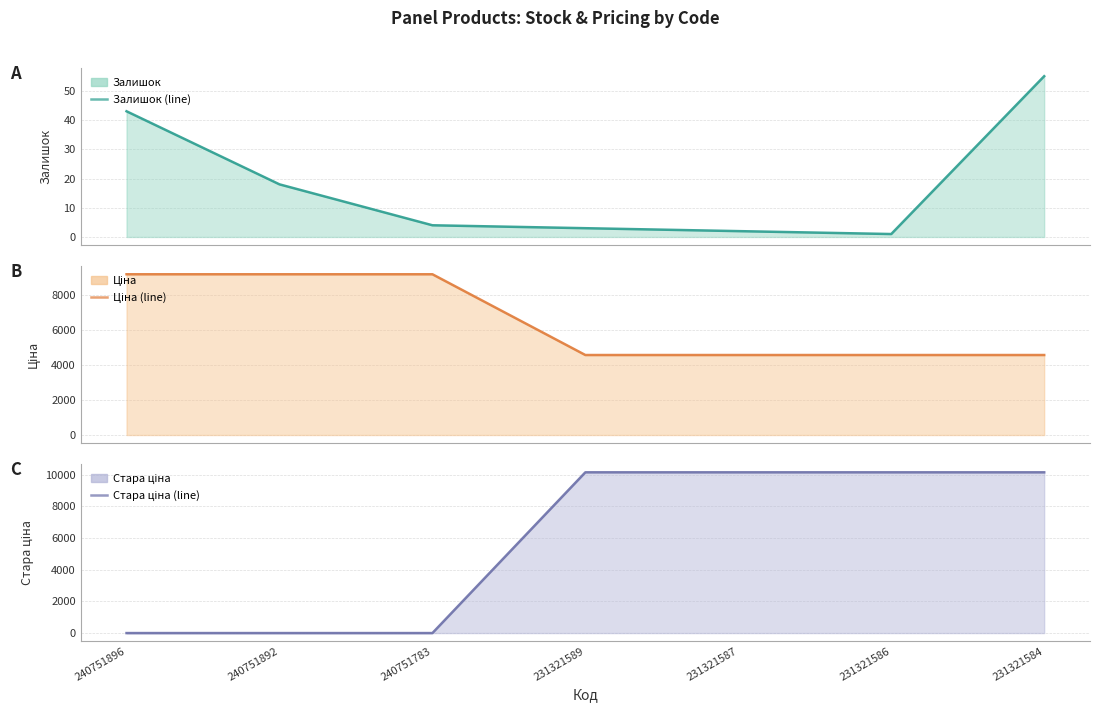

What value does the Залишок (line) series have at 231321584?

55.0